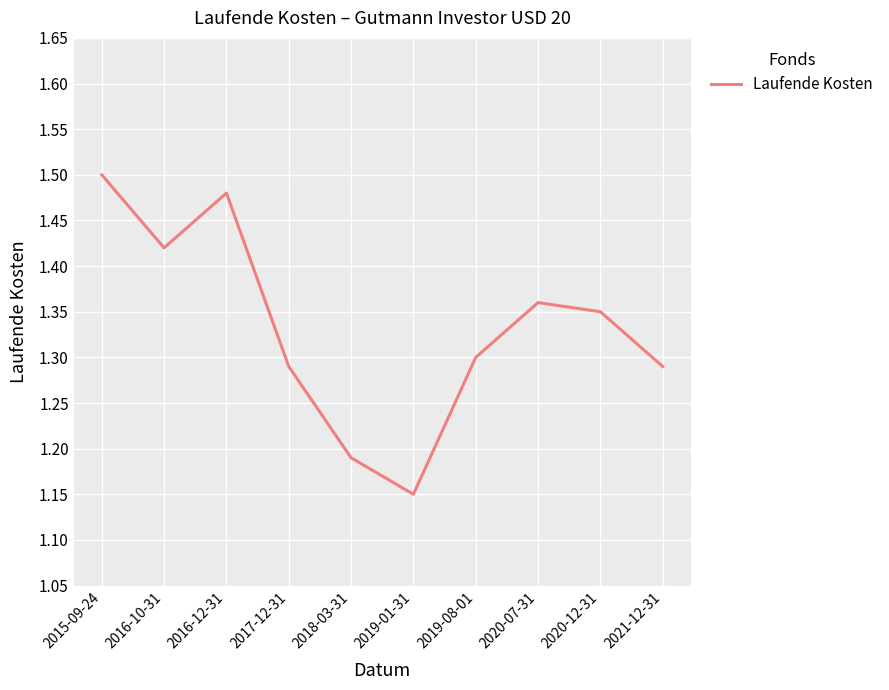

How many series are shown in this chart?

1